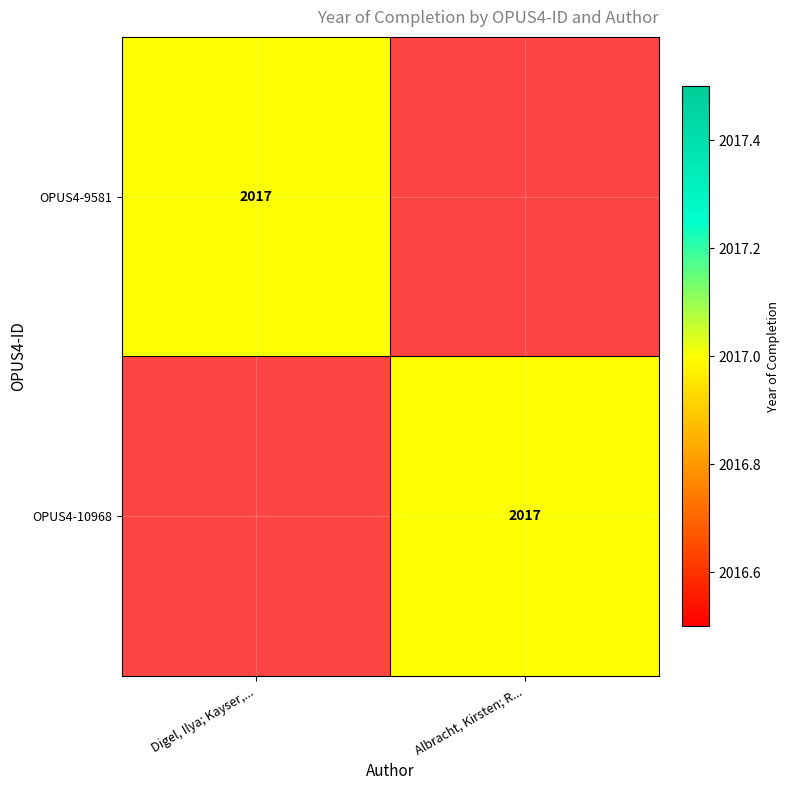

The OPUS4-10968 series shows 2017 at Albracht, Kirsten; R.... True or false?

True